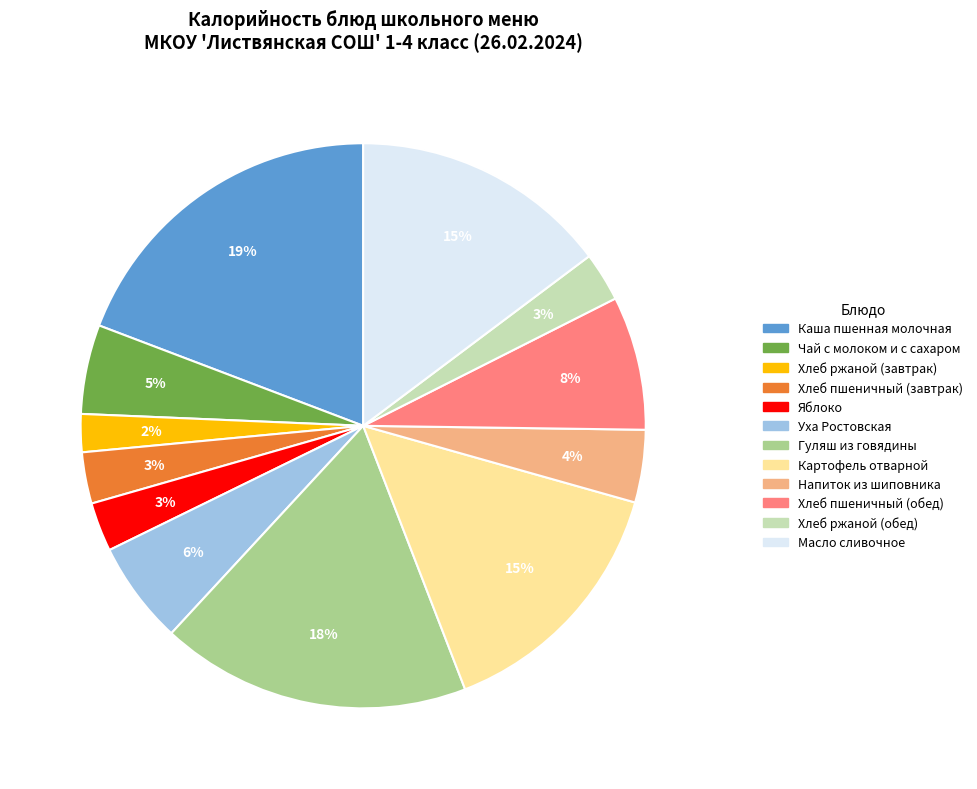

Between Хлеб пшеничный (обед) and Хлеб ржаной (завтрак), which is larger?

Хлеб пшеничный (обед)